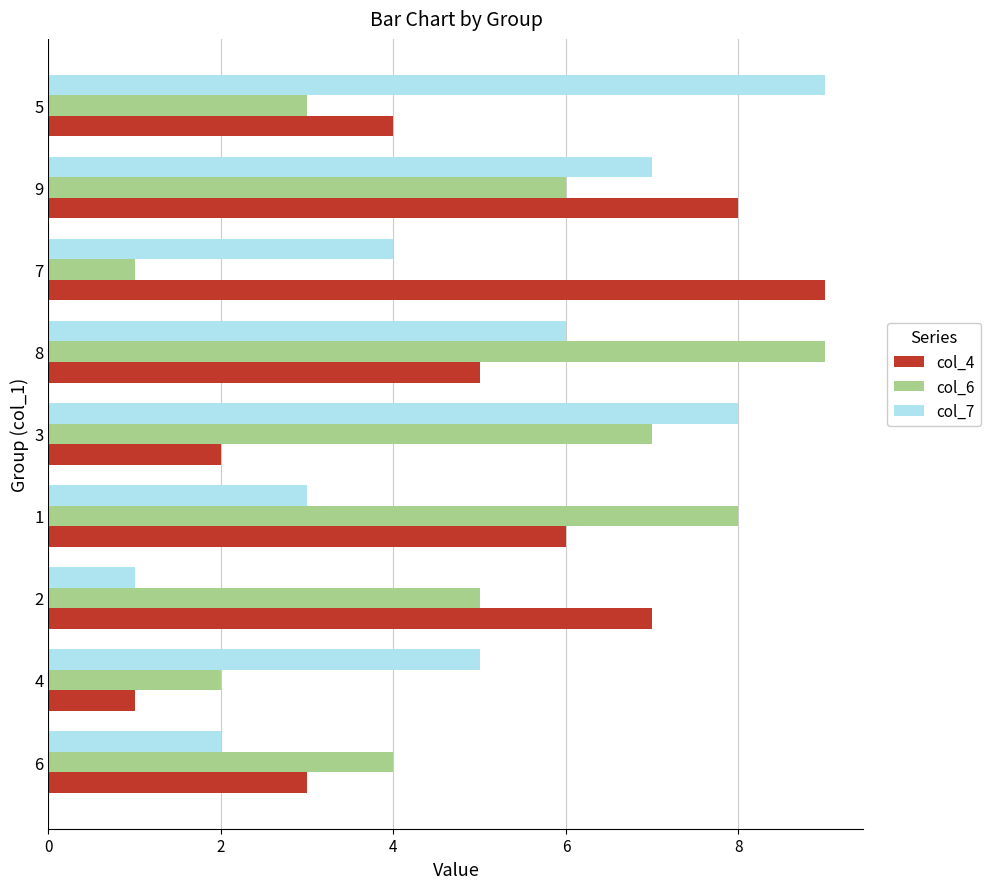

List the labels in order of col_7 value, smallest first.

2, 6, 1, 7, 4, 8, 9, 3, 5